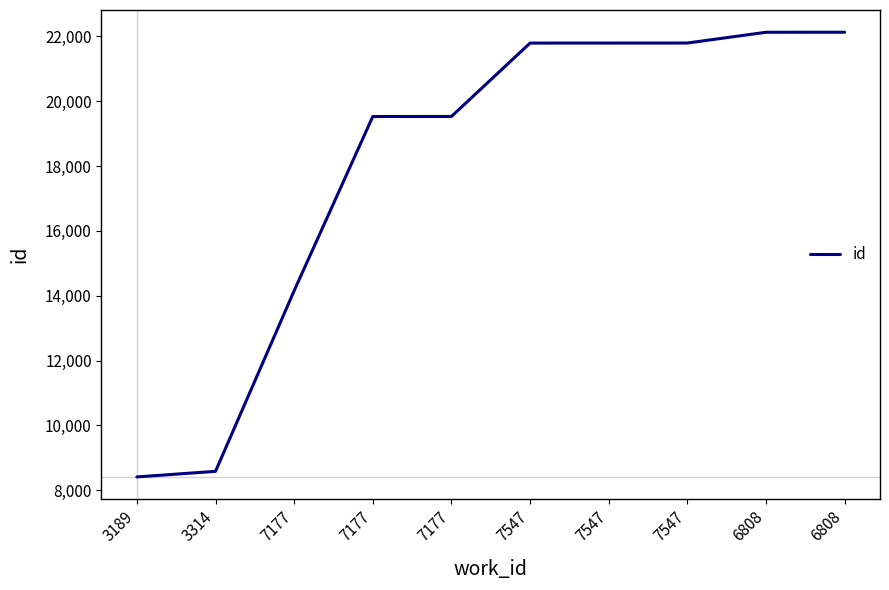

How many values are below 21796?

5